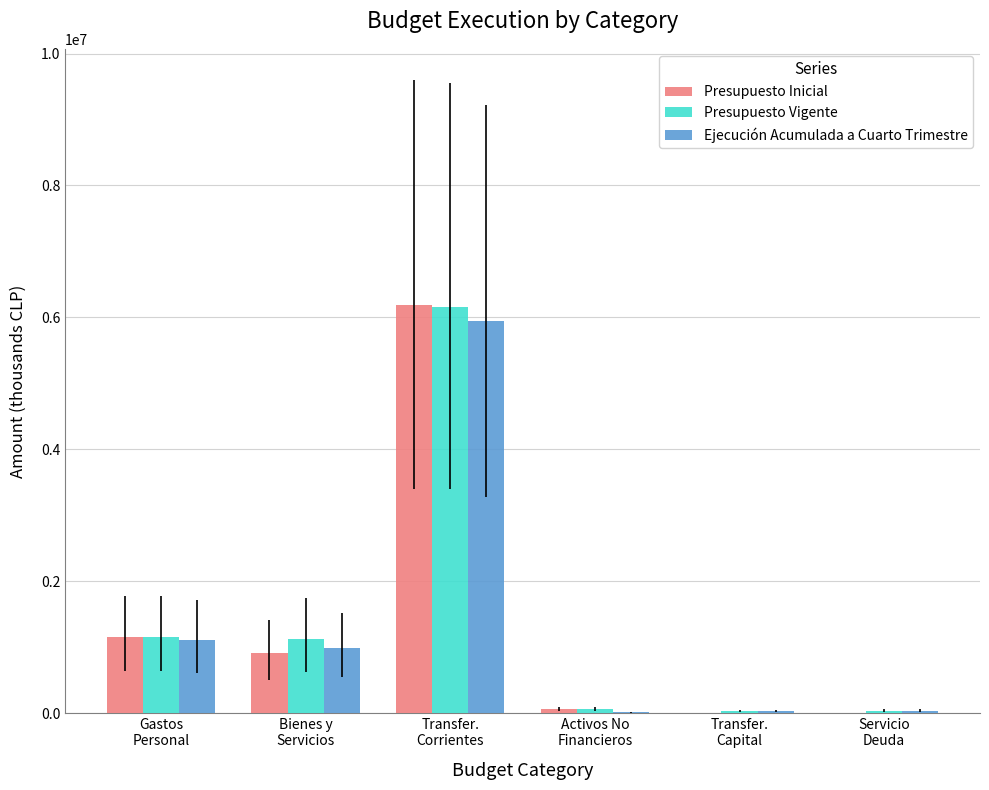

Is the value of Ejecución Acumulada a Cuarto Trimestre at Servicio
Deuda greater than the value of Presupuesto Inicial at Bienes y
Servicios?

No